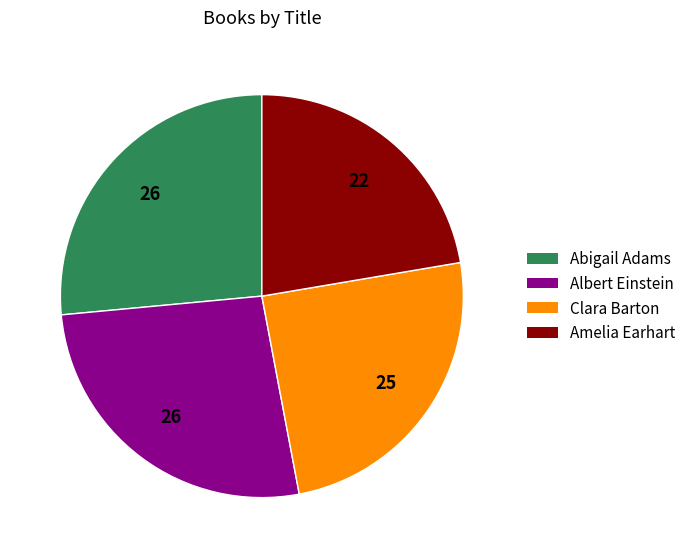

Which slice is the smallest?

Amelia Earhart